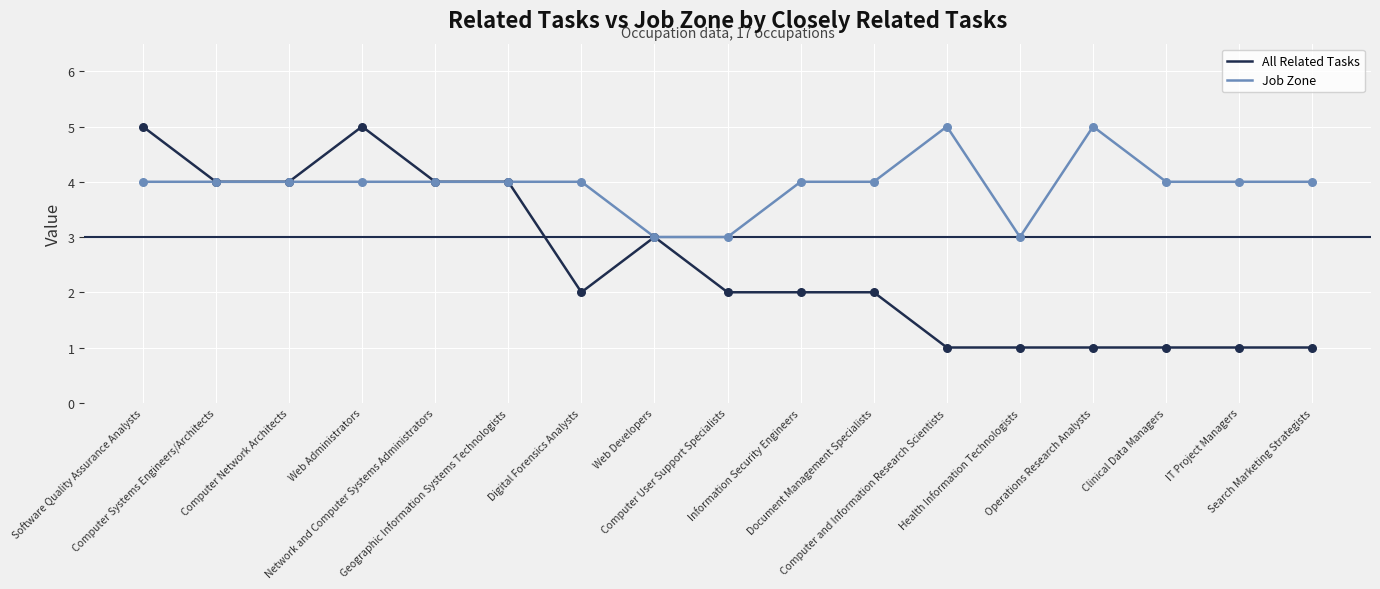

Which series has the largest range (max minus min)?

All Related Tasks